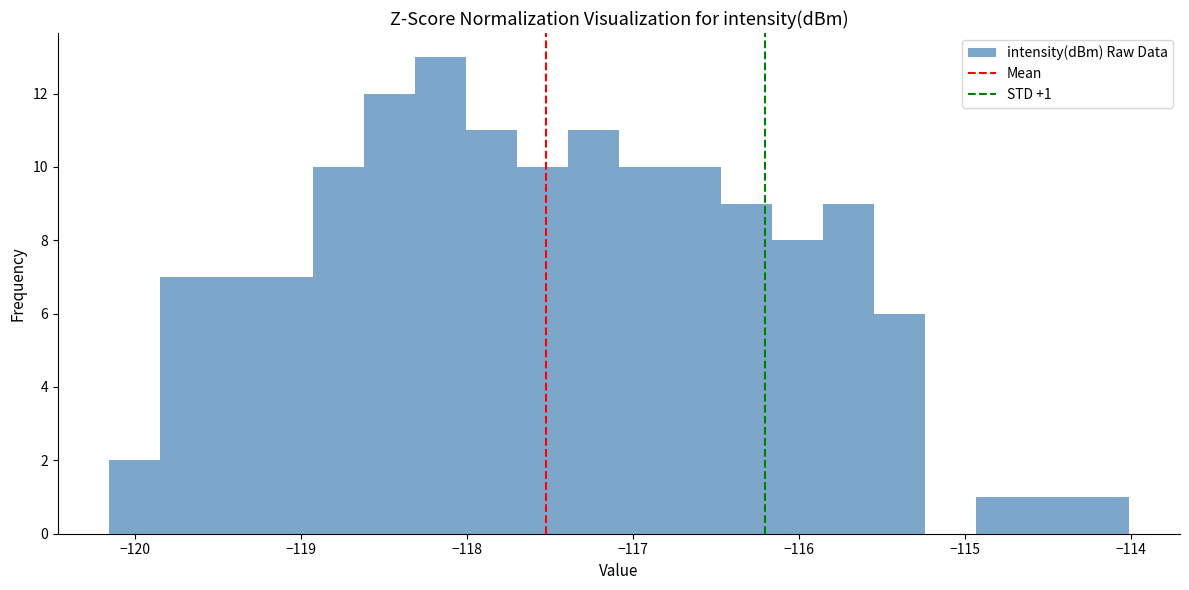

Around what value on the x-axis is the tallest bar? Give the approximate position of its centre, as read against the axis.

-118.2